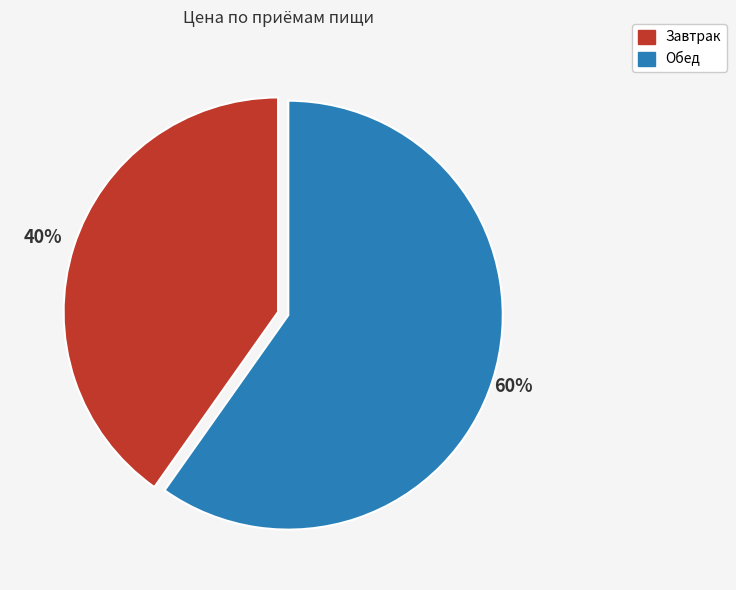

Which slice is the largest?

Обед